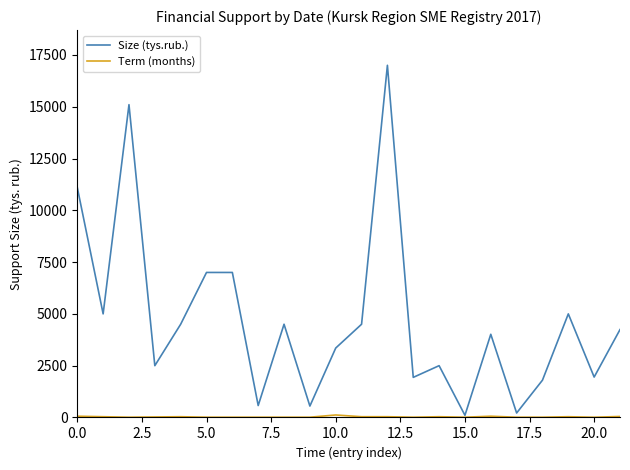

What is the maximum value shown in the chart?

17000